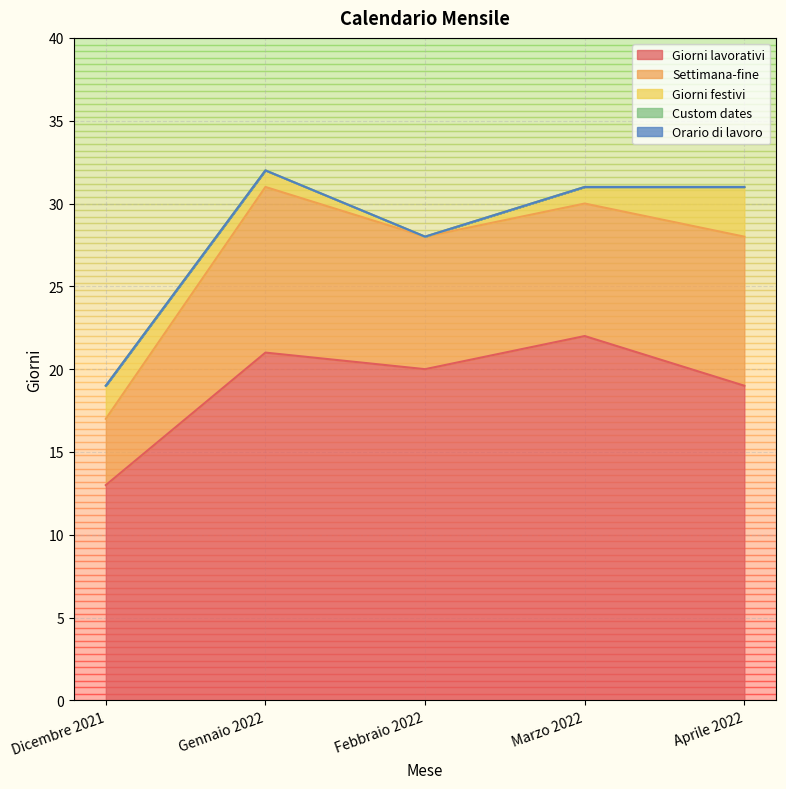

What are all the series names shown in the legend?

Giorni lavorativi, Settimana-fine, Giorni festivi, Custom dates, Orario di lavoro